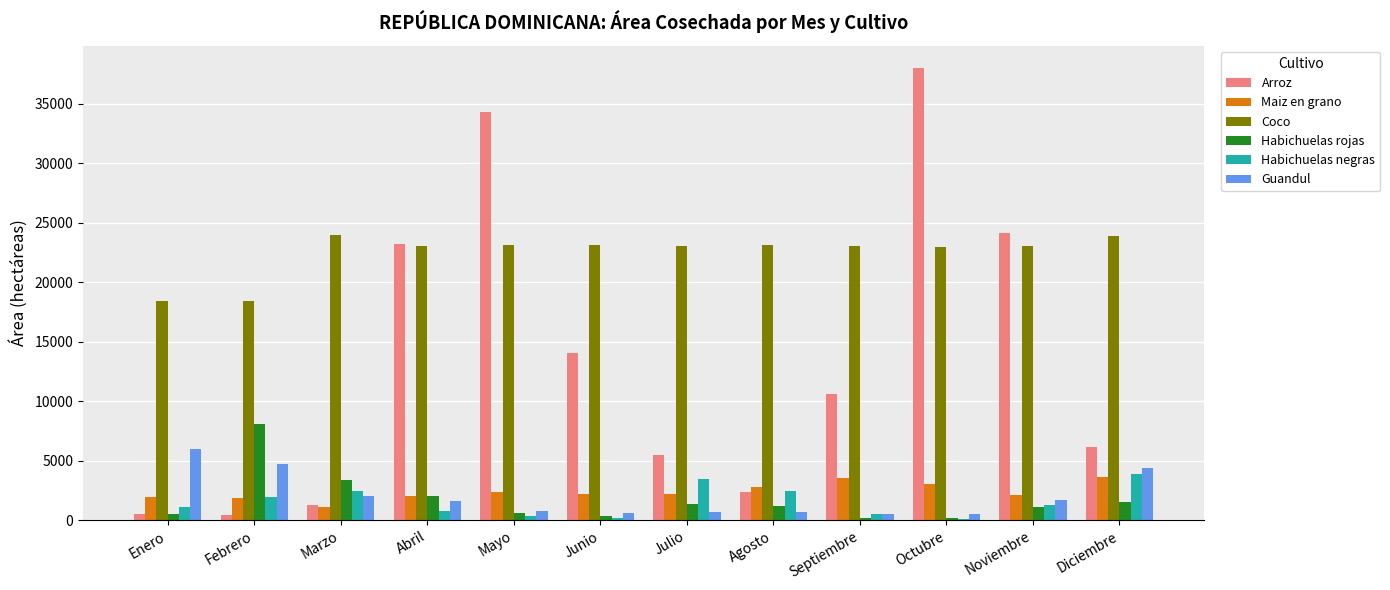

What position from the right is Abril?

9